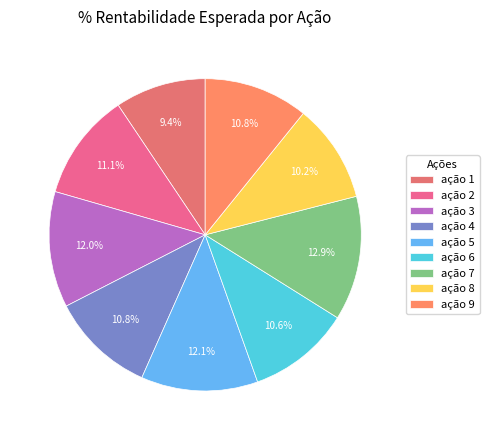

Is it true that ação 4 is 18% of the pie?

False